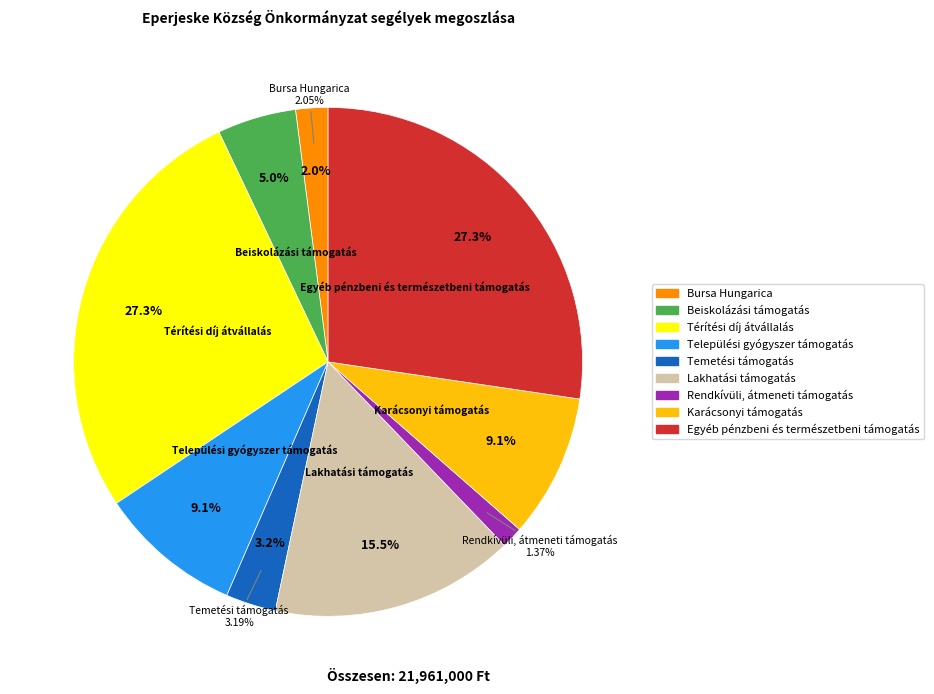

Does Lakhatási támogatás represent more than half of the total?

No